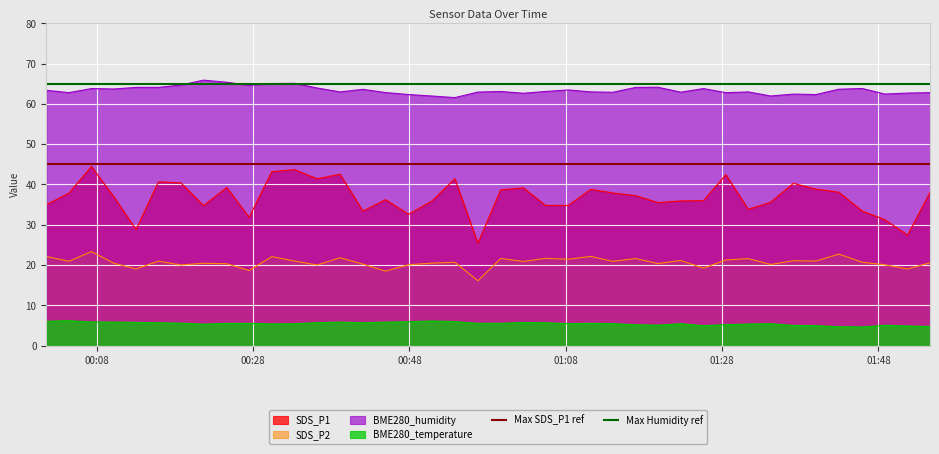

How many lines are shown in the chart?

2